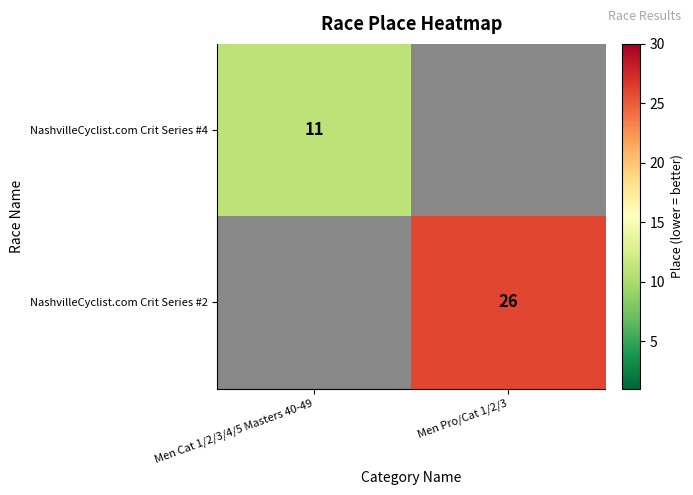

Is it true that NashvilleCyclist.com Crit Series #2 equals 6 at Men Pro/Cat 1/2/3?

False